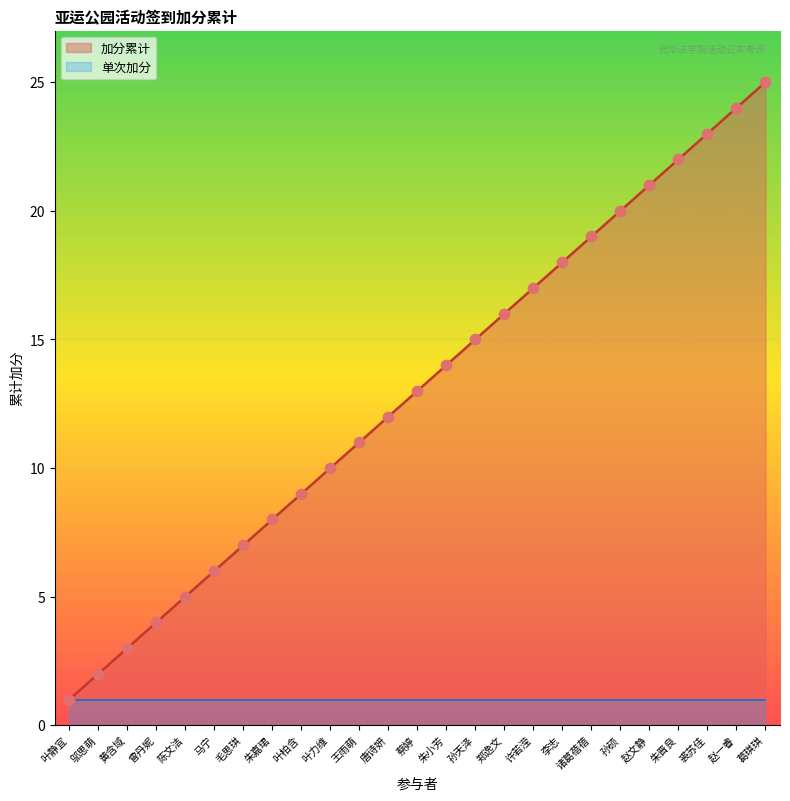

What is the ratio of the value at 毛思琪 to the value at 郑逸文?

0.4